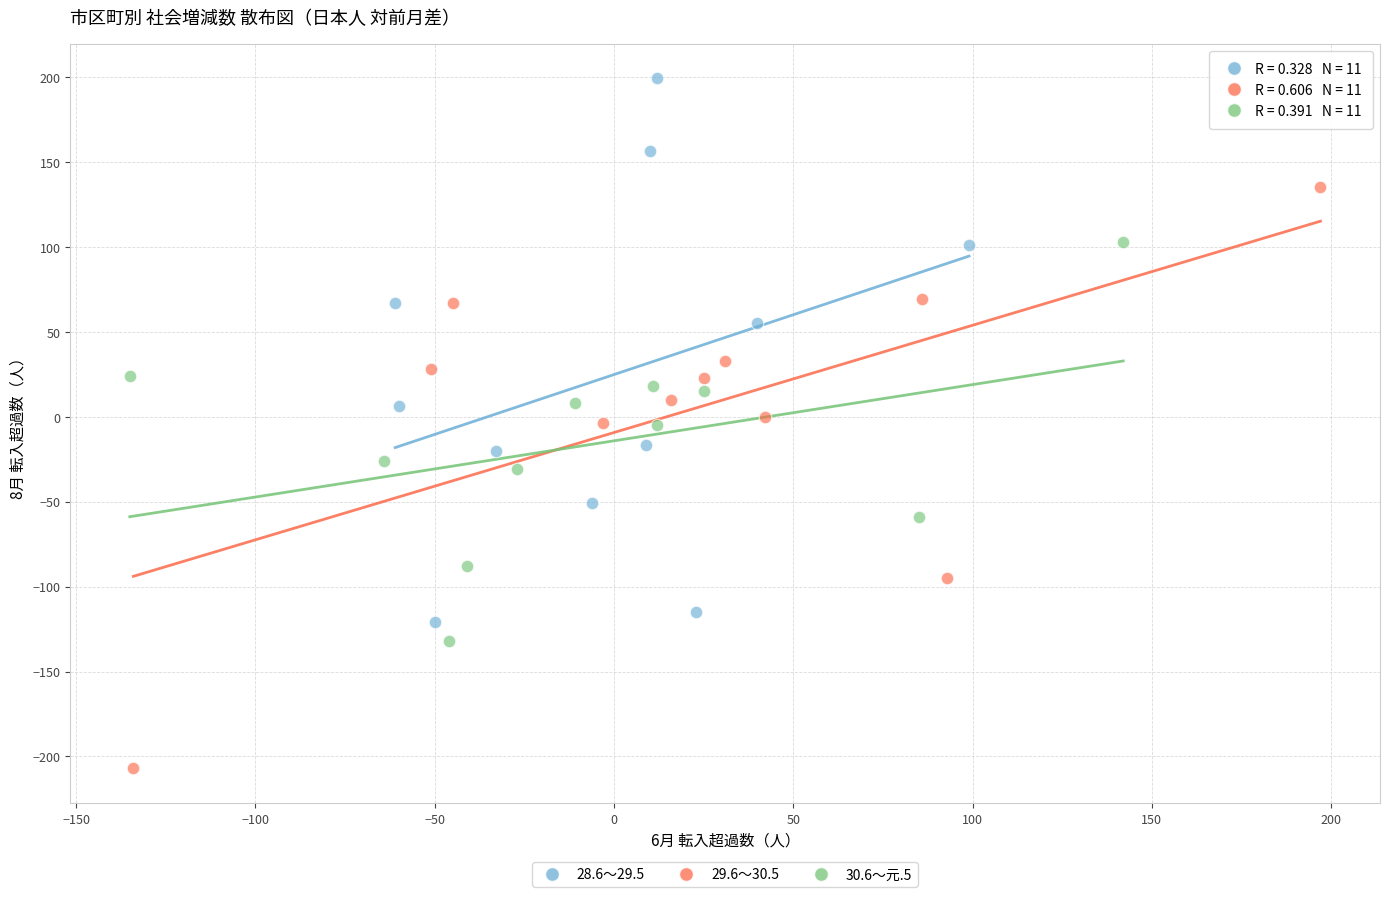

Which series contains the lowest Y value?

29.6～30.5